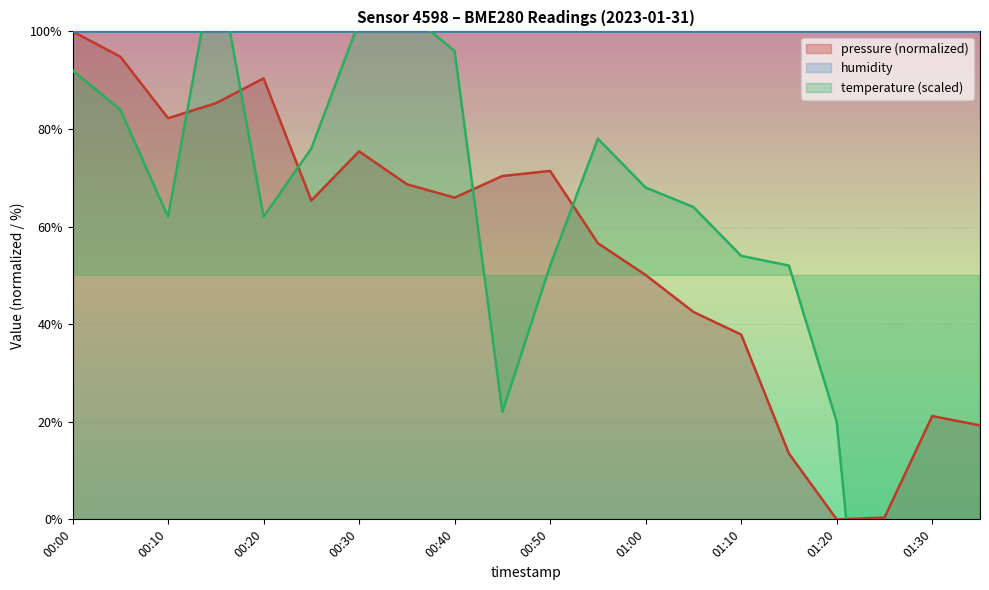

Which series has the largest range (max minus min)?

temperature